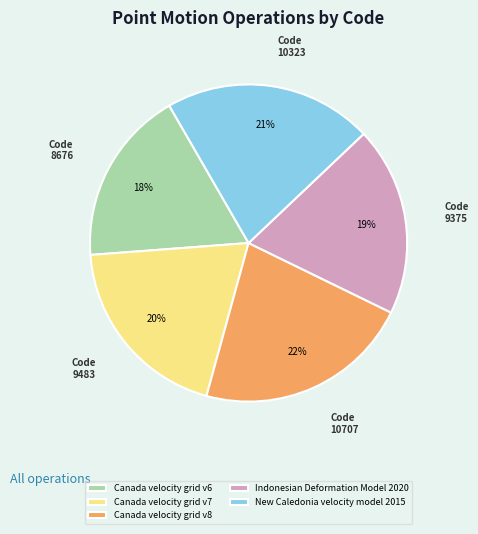

Do Canada velocity grid v8 and Canada velocity grid v7 together represent more than half of the pie?

No